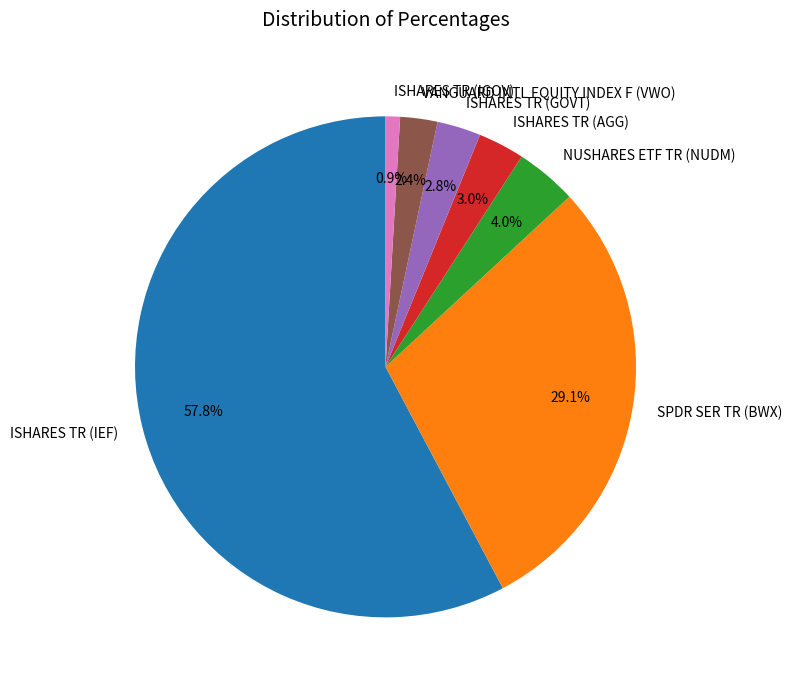

To the nearest percent, what is the combined percentage of ISHARES TR (IGOV) and SPDR SER TR (BWX)?

30%